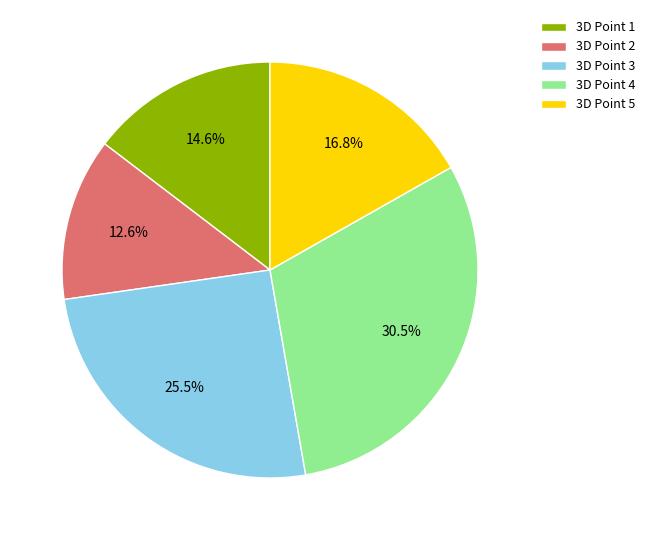

Is it true that 3D Point 1 is 25% of the pie?

False